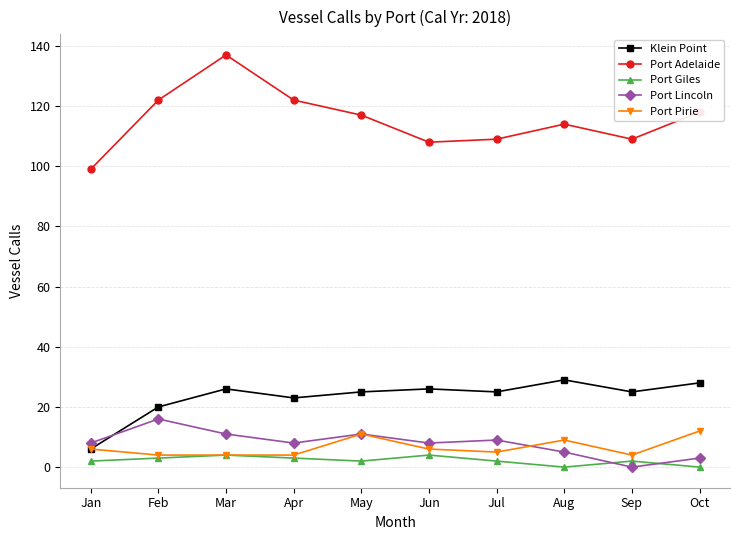

In Port Adelaide, how many points are higher than both neighbors (excluding endpoints)?

2